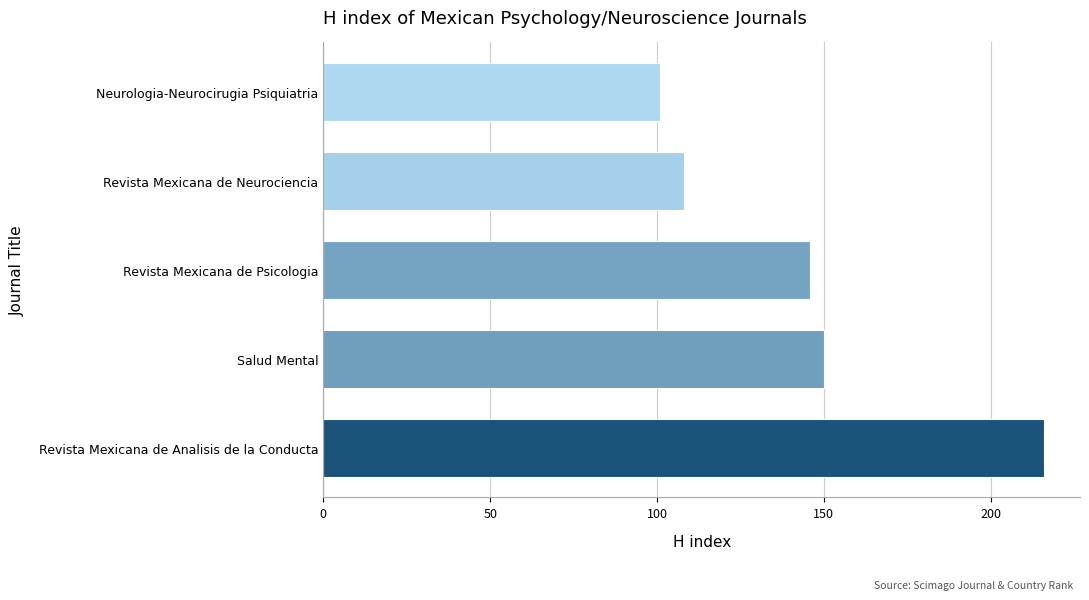

Reading bottom to top, transcribe all the data shown in this chart.

216	150	146	108	101